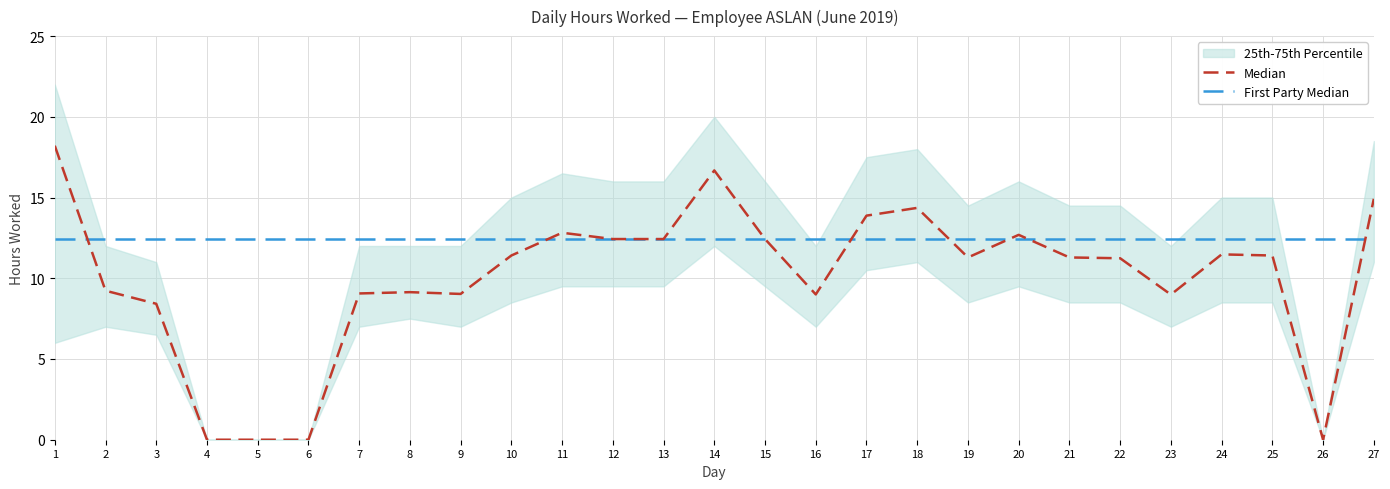

List the labels in order of value, smallest first.

4, 5, 6, 26, 3, 23, 16, 9, 7, 8, 2, 22, 19, 21, 10, 25, 24, 12, 13, 15, 20, 11, 17, 18, 27, 14, 1